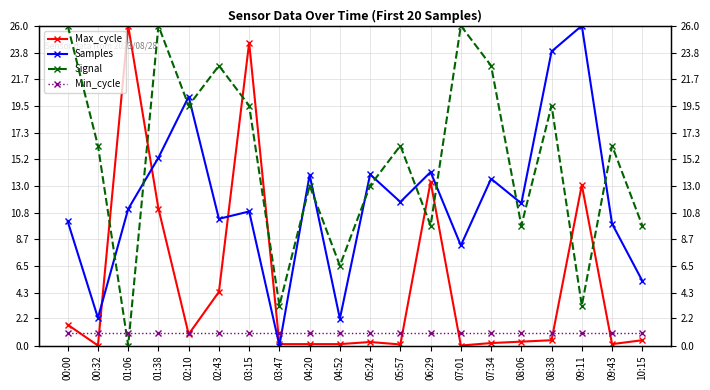

What are all the series names shown in the legend?

Max_cycle, Samples, Signal, Min_cycle